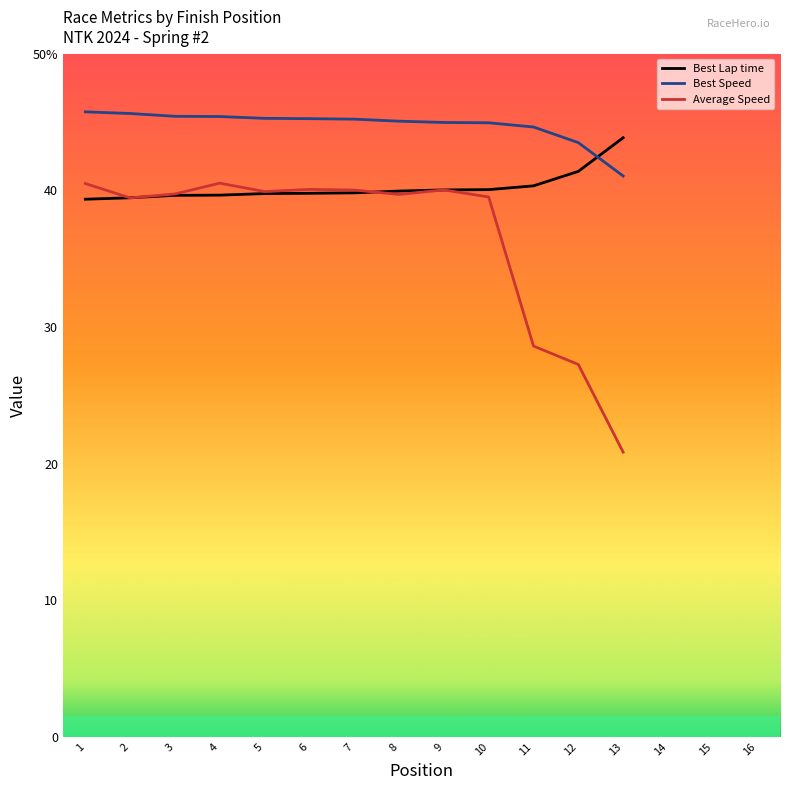

Does the chart display data point markers on the line(s)?

No